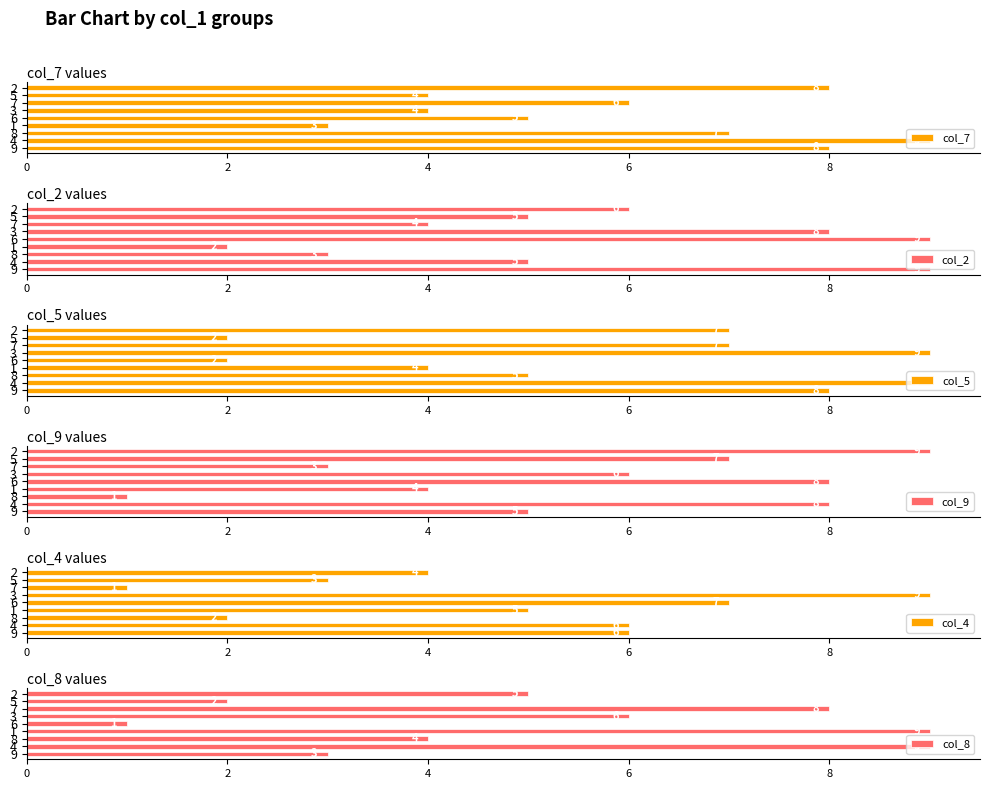

Reading left to right, what are all the values shown in this chart?

col_7: 8	9	7	3	5	4	6	4	8
col_2: 9	5	3	2	9	8	4	5	6
col_5: 8	9	5	4	2	9	7	2	7
col_9: 5	8	1	4	8	6	3	7	9
col_4: 6	6	2	5	7	9	1	3	4
col_8: 3	9	4	9	1	6	8	2	5